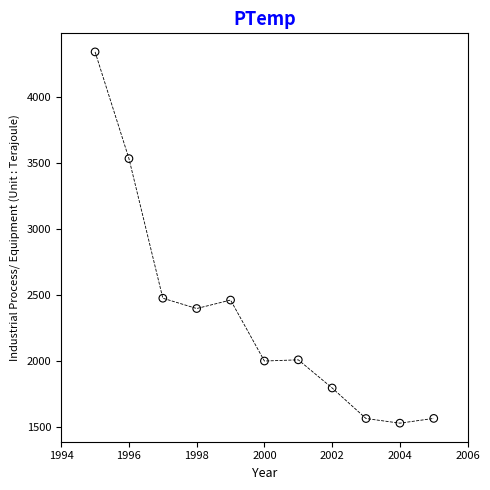

What is the range of X values (max minus min)?

10